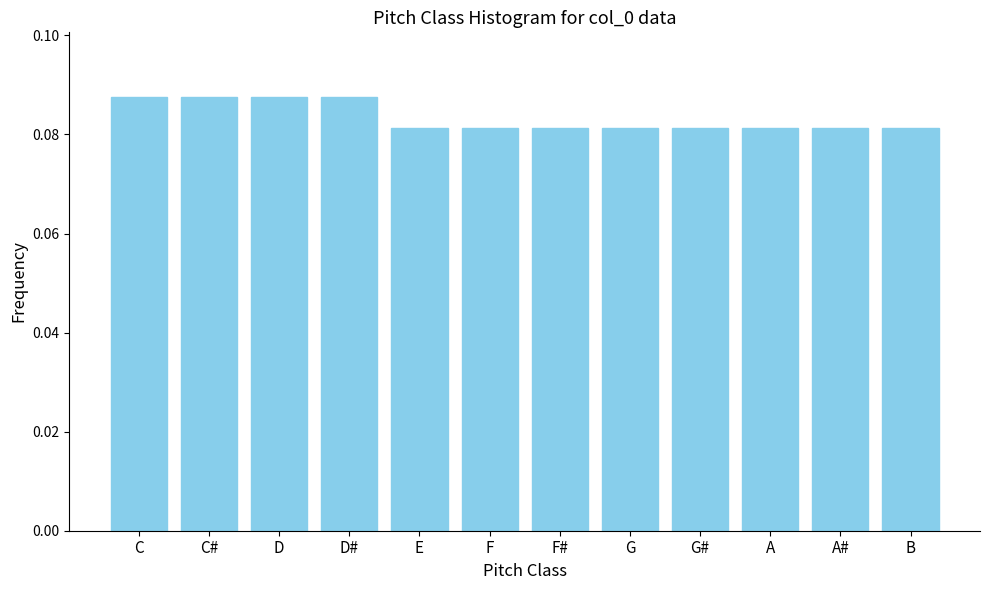

The chart shows a value of 0.0 at G#. True or false?

False